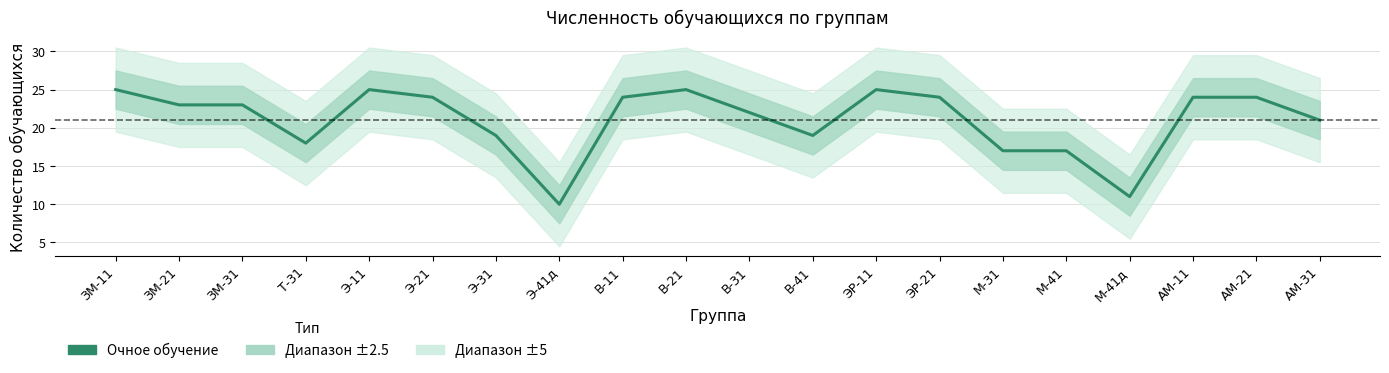

What is the sum of all values?

420